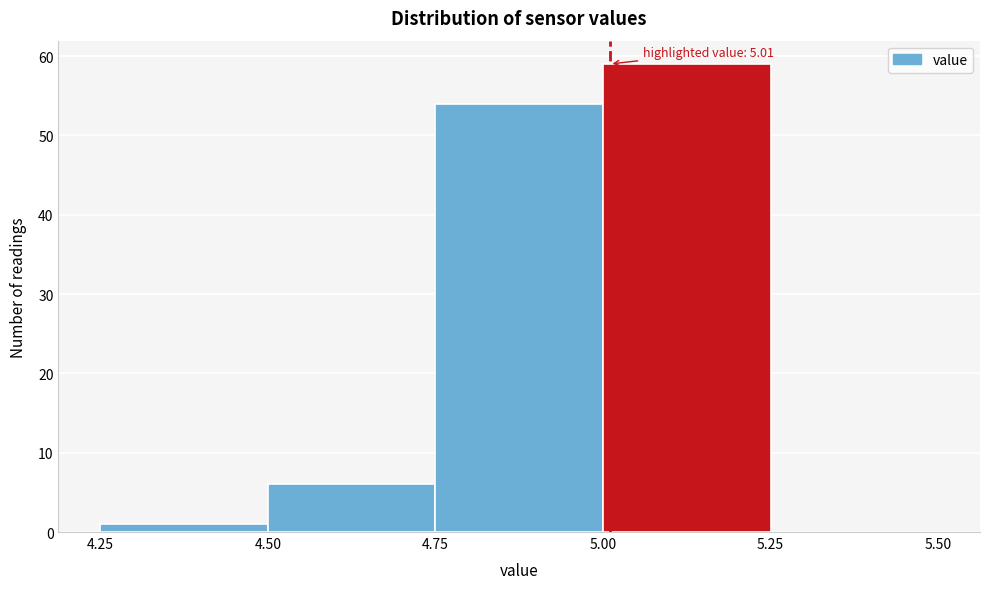

Over which range of the x-axis is the bar tallest?

5.00 to 5.25